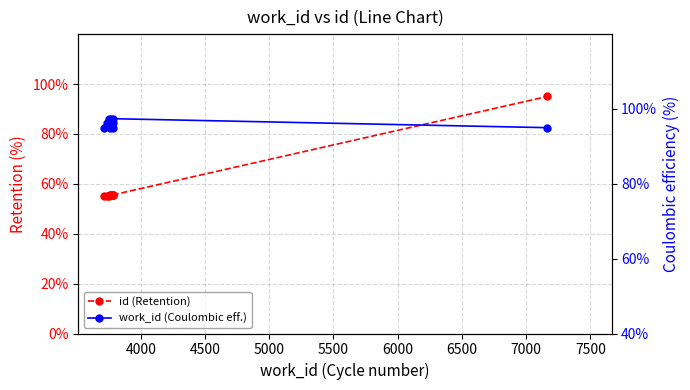

List the series in order of their overall mean, lowest first.

id (Retention), work_id (Coulombic eff.)